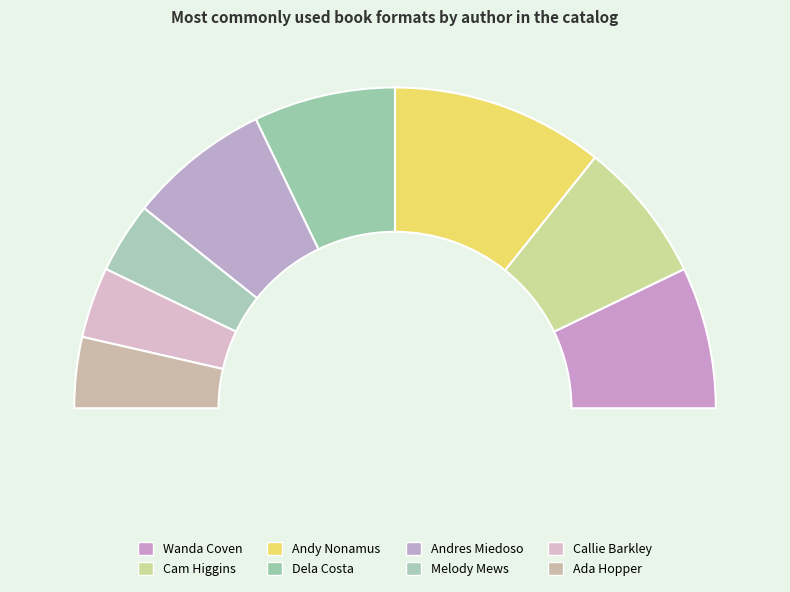

Is Melody Mews the majority of the pie?

No